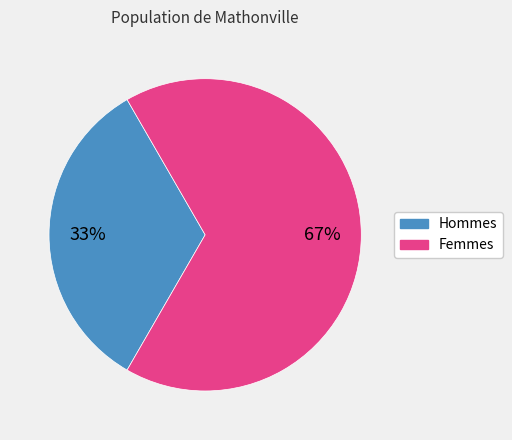

To the nearest percent, what is the average slice percentage?

50%